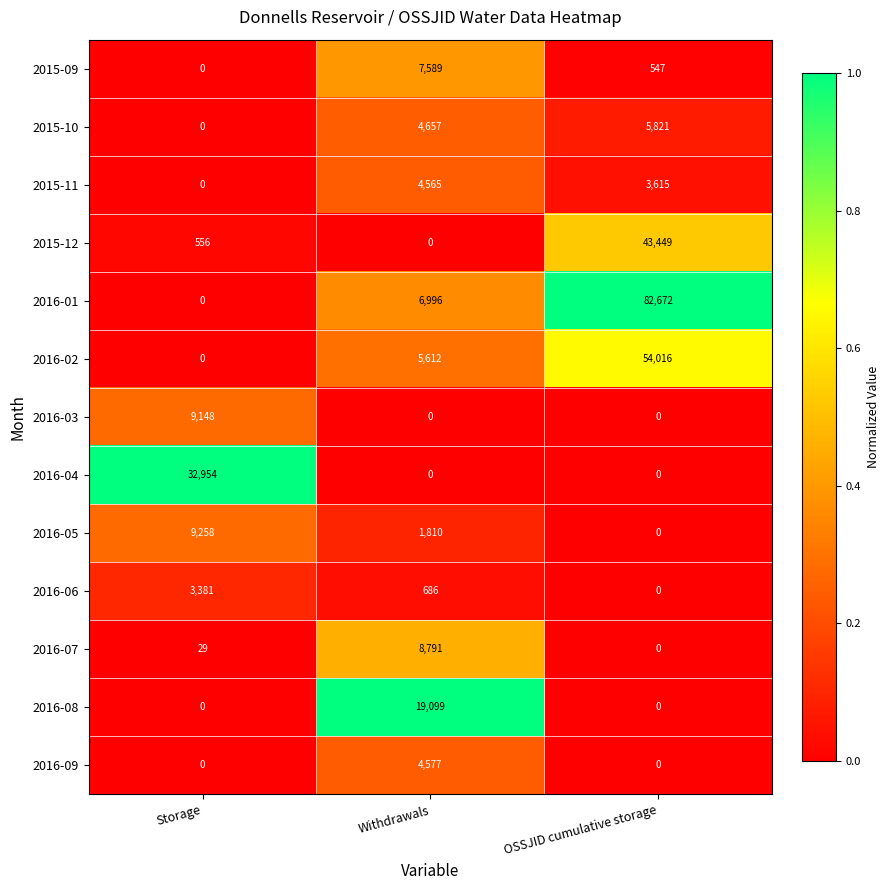

Rank the series by their maximum value, from lowest to highest.

2016-06, 2015-11, 2016-09, 2015-10, 2015-09, 2016-07, 2016-03, 2016-05, 2016-08, 2016-04, 2015-12, 2016-02, 2016-01